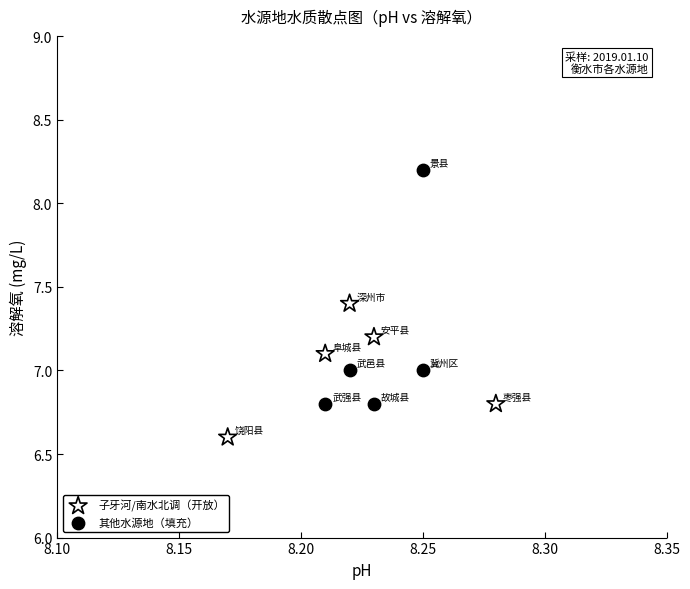

What are all the series names shown in the legend?

子牙河/南水北调（开放）, 其他水源地（填充）